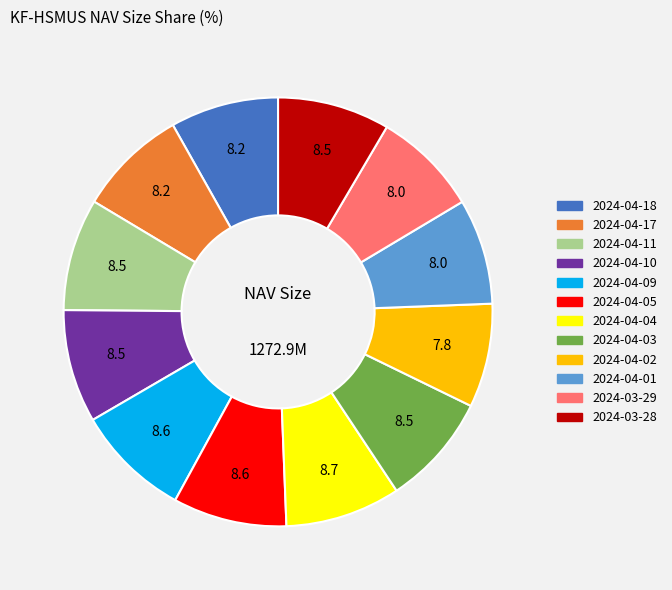

True or false: 2024-04-05 accounts for 9% of the total.

True